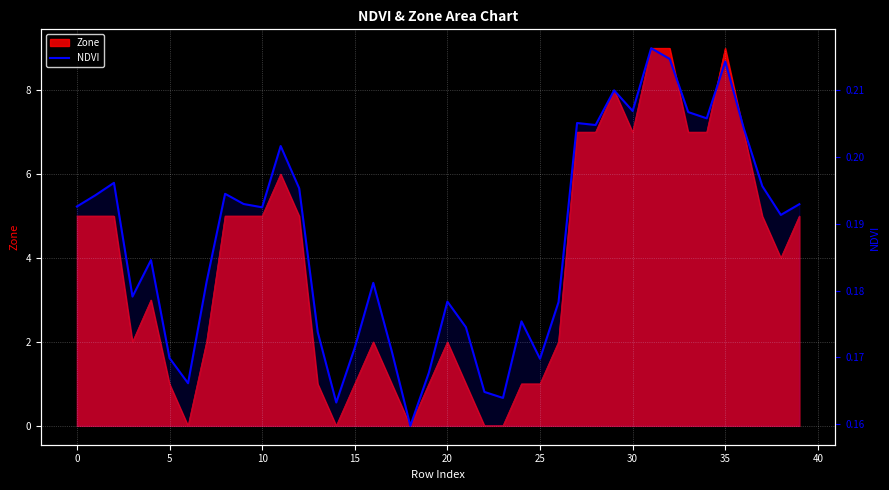

How many lines are shown in the chart?

1